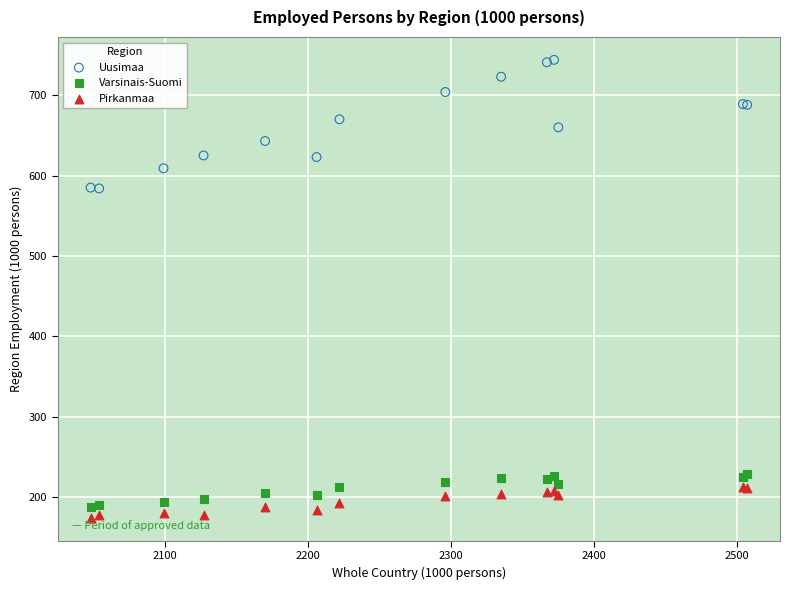

Which series contains the highest Y value?

Uusimaa